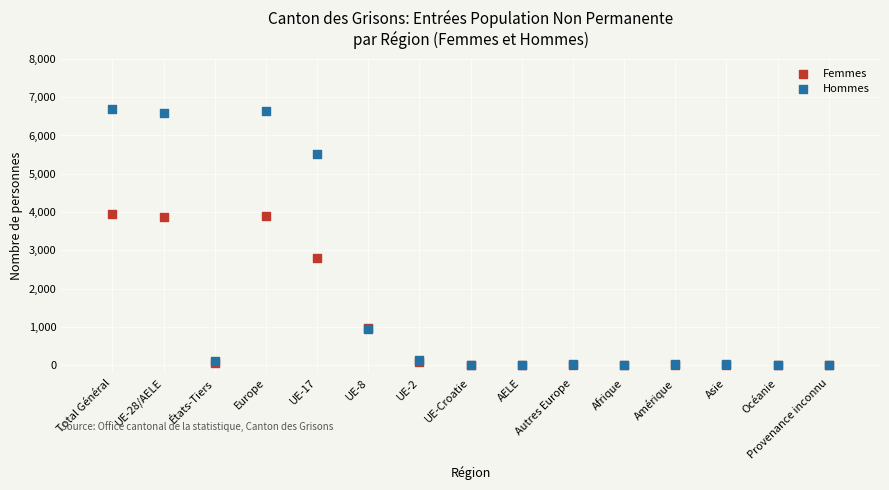

In the Femmes series, what Y value is closest to 1971?

2805